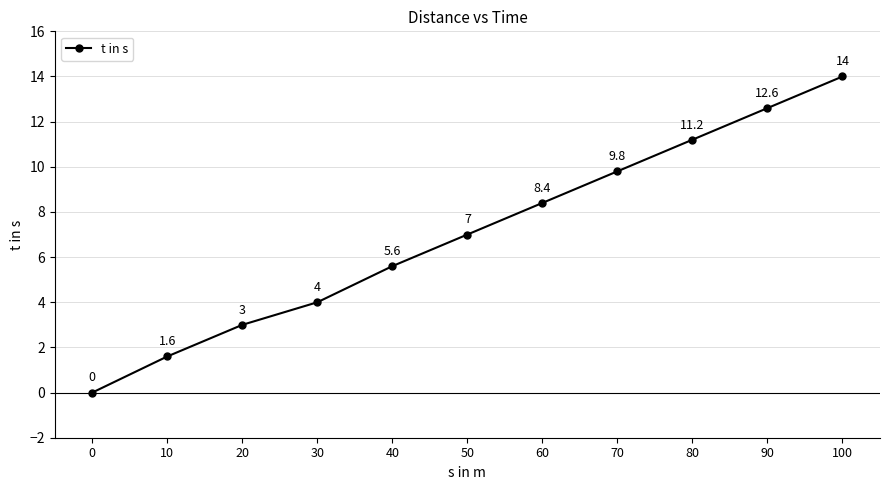

Rank the categories by value from highest to lowest.

100, 90, 80, 70, 60, 50, 40, 30, 20, 10, 0